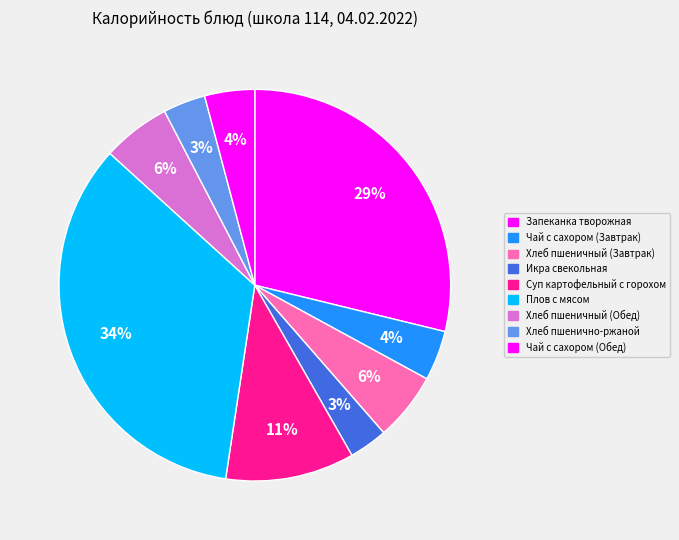

To the nearest percent, what is the difference between the largest and smallest slice percentages?

31%